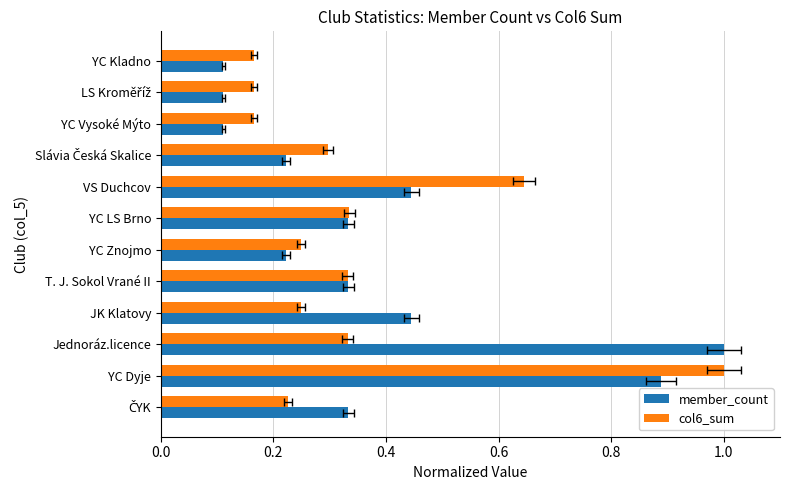

How many distinct data groups are displayed?

2